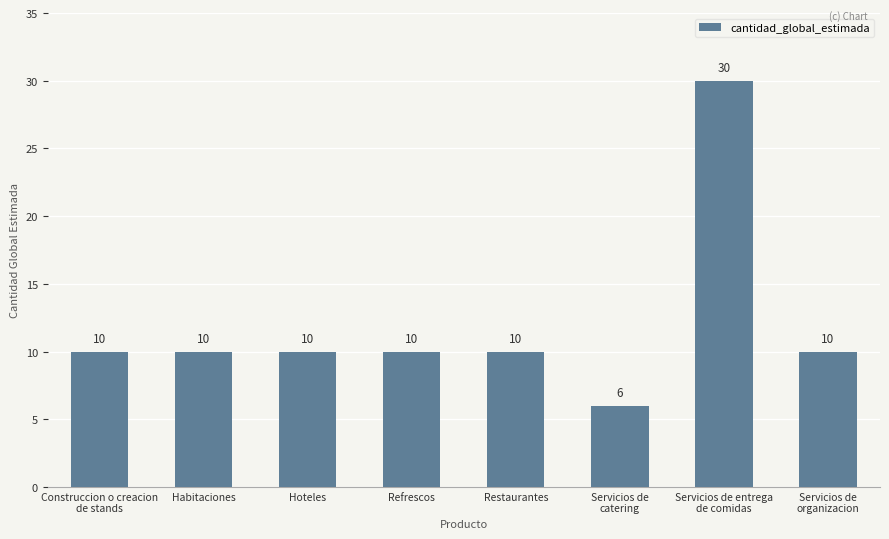

How many data points are less than 10?

1